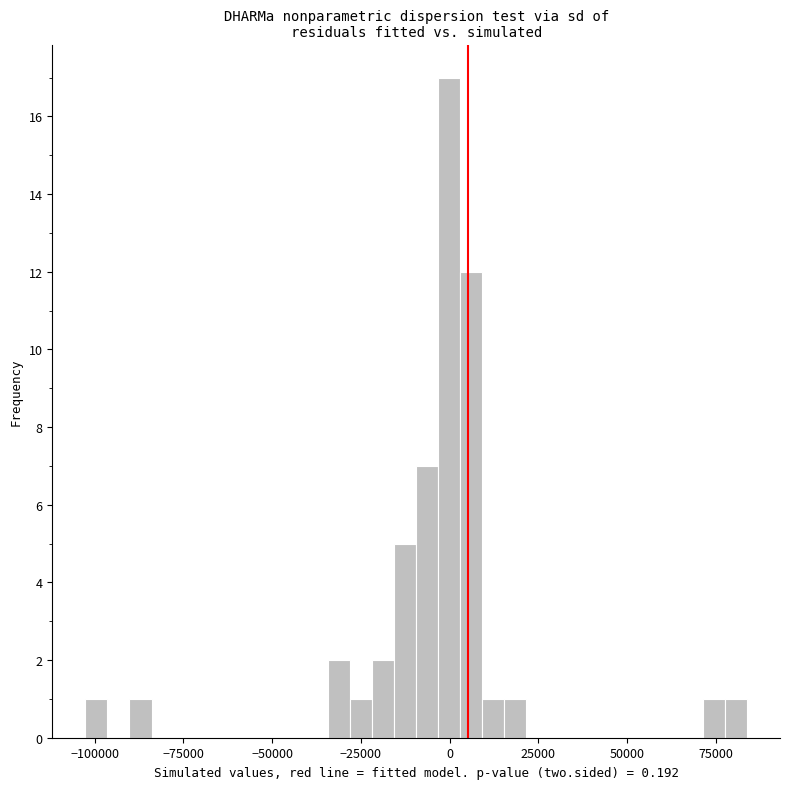

Read against the x-axis, roughly where is the centre of the tallest bar?

0